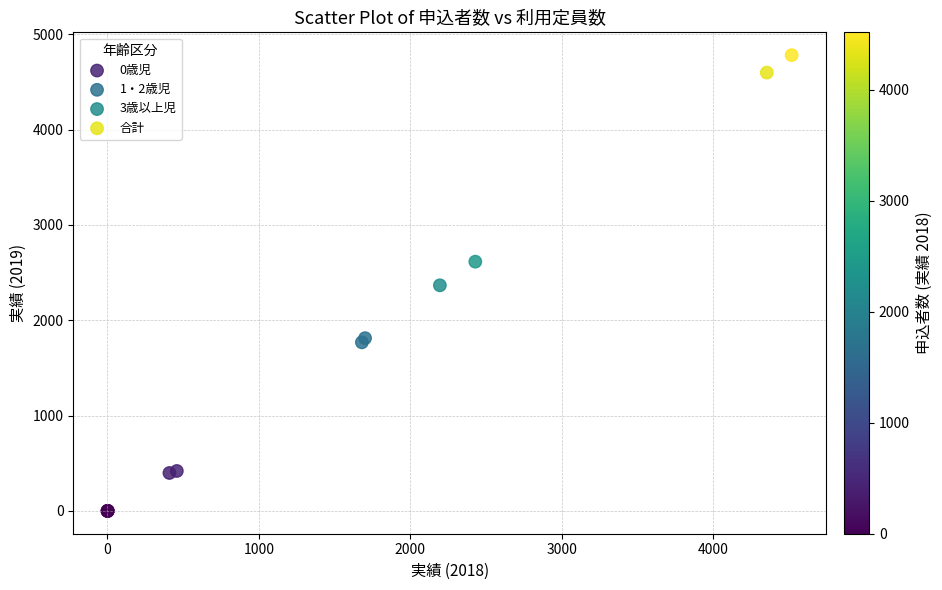

Which series reaches the maximum Y coordinate?

合計